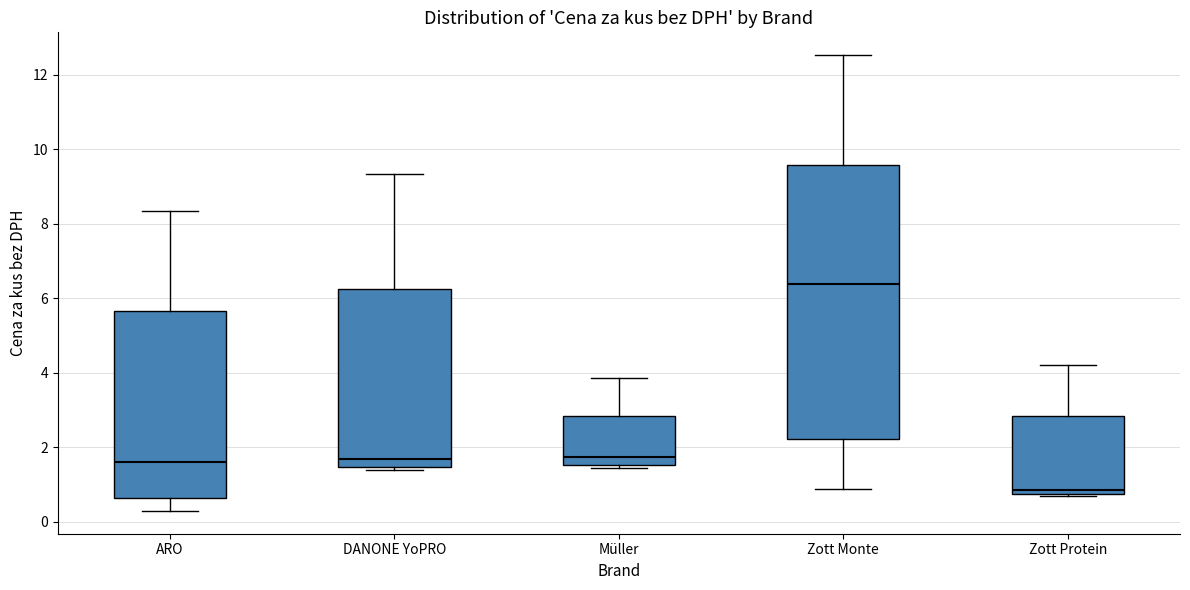

Which box has the highest median line?

Zott Monte